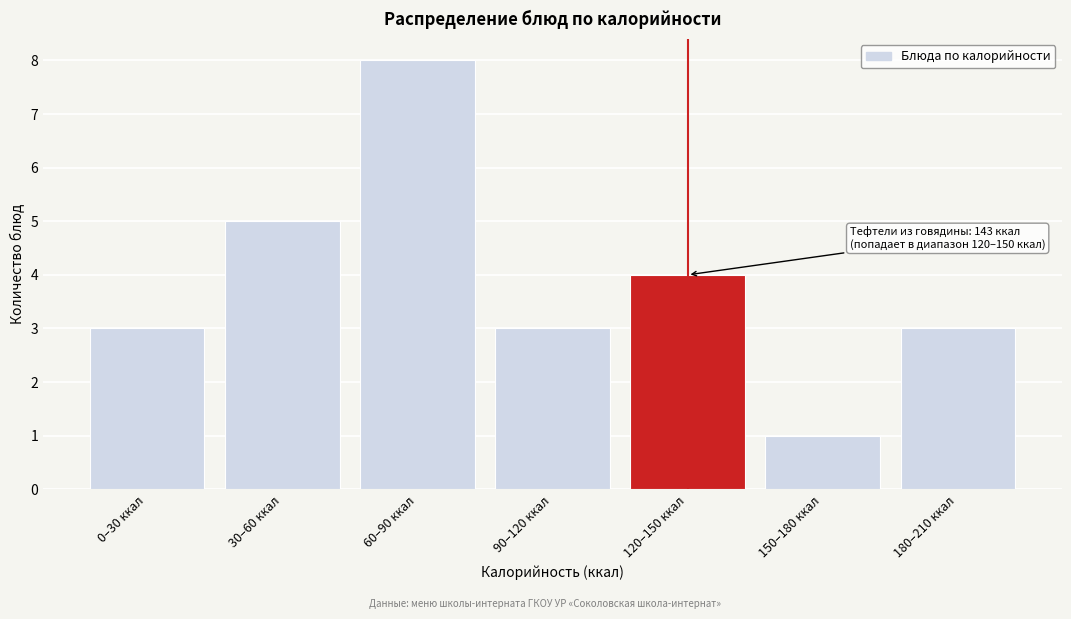

Reading left to right, list all the values displayed in this chart.

0–30 ккал=3	30–60 ккал=5	60–90 ккал=8	90–120 ккал=3	120–150 ккал=4	150–180 ккал=1	180–210 ккал=3